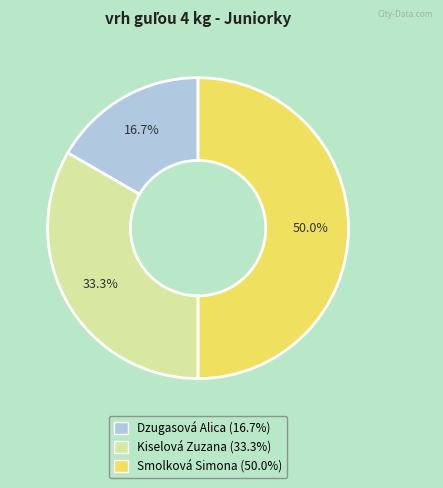

Which has a higher value, Kiselová Zuzana or Dzugasová Alica?

Kiselová Zuzana